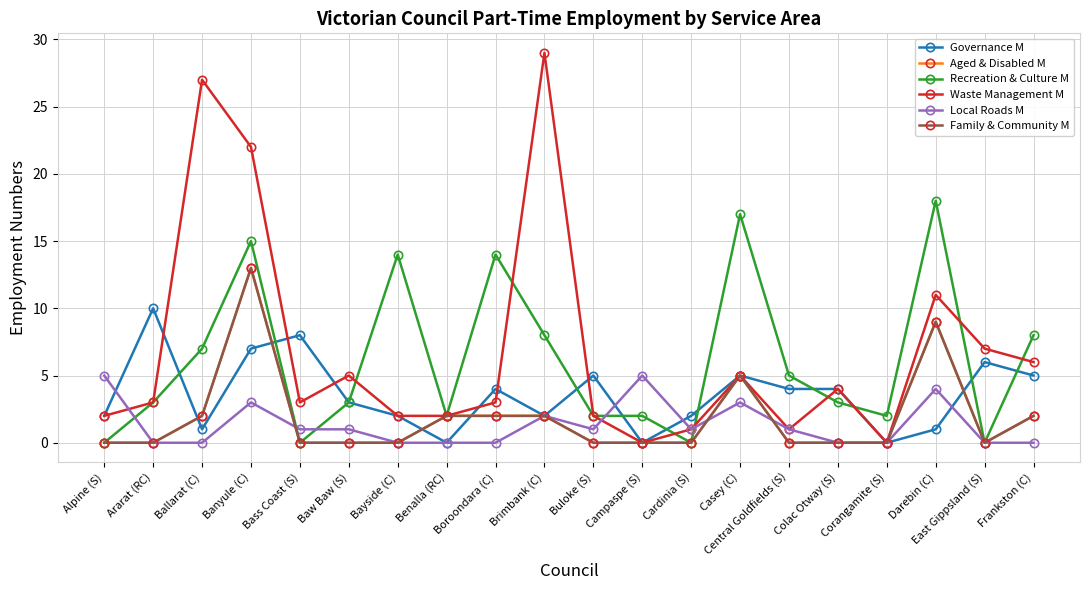

How many lines are shown in the chart?

6